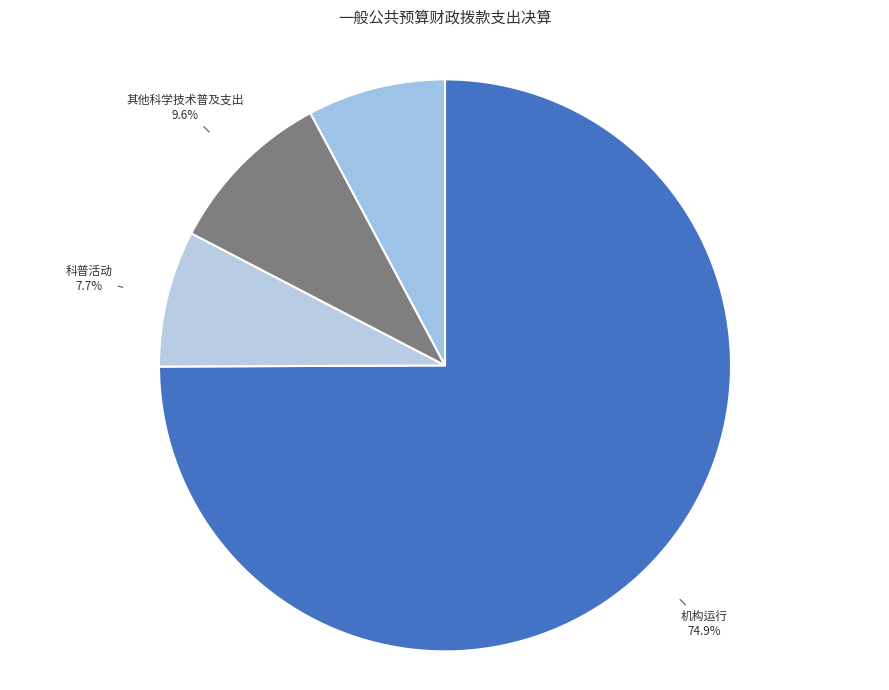

How many slices are in this pie chart?

4